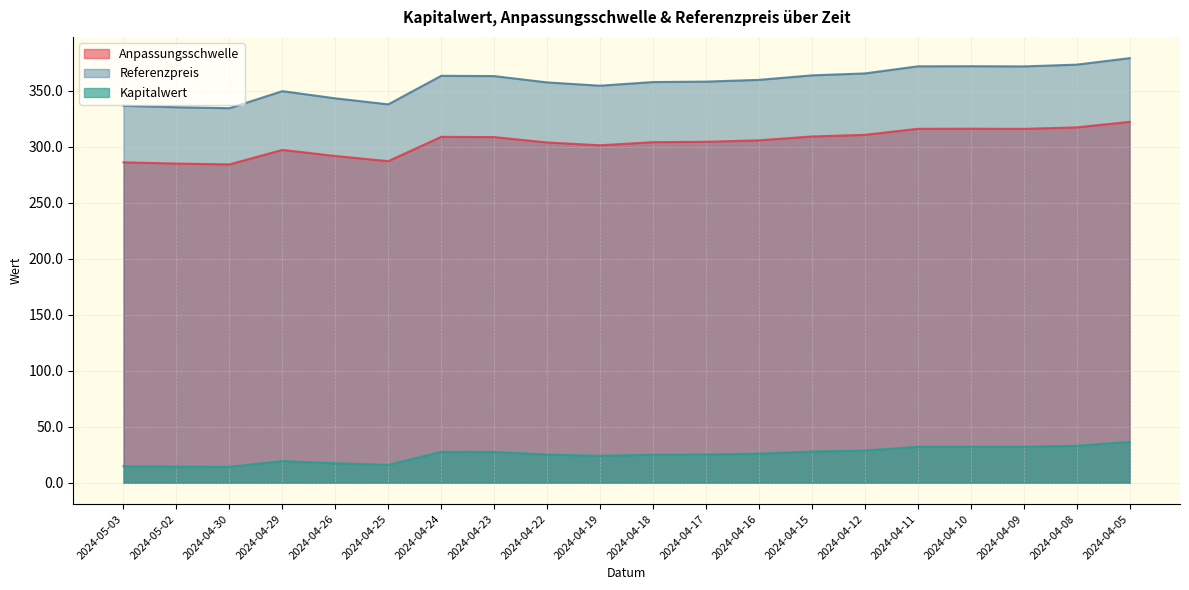

How many data points in Referenzpreis are less than 359?

10